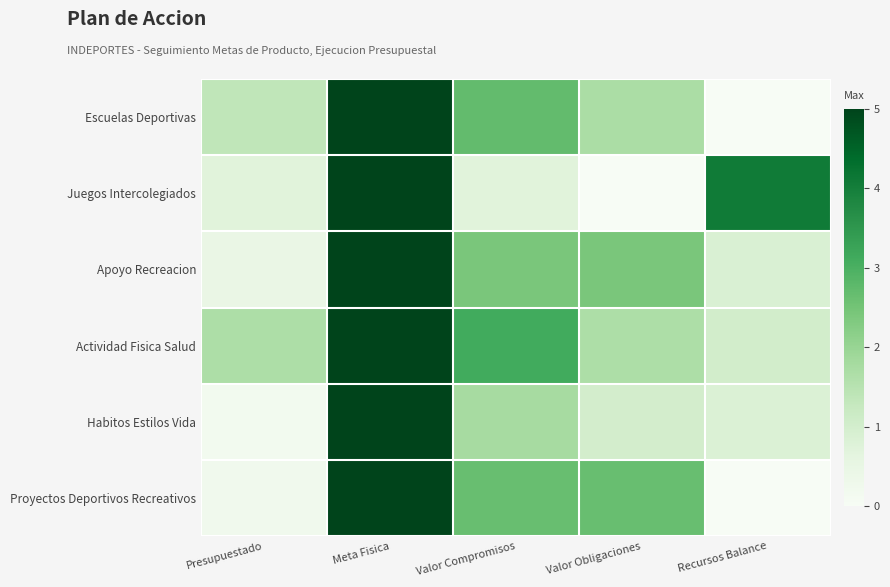

At Recursos Balance, list the series in order from largest to smallest.

Juegos Intercolegiados, Actividad Fisica Salud, Apoyo Recreacion, Habitos Estilos Vida, Escuelas Deportivas, Proyectos Deportivos Recreativos